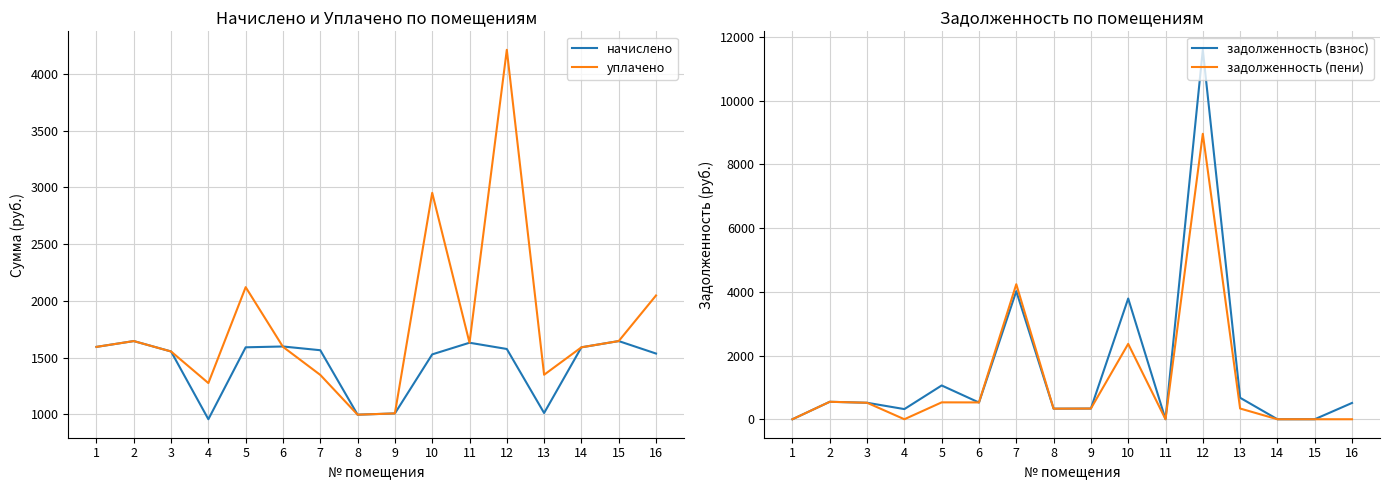

Is it true that начислено equals 1008.1 at 9?

True